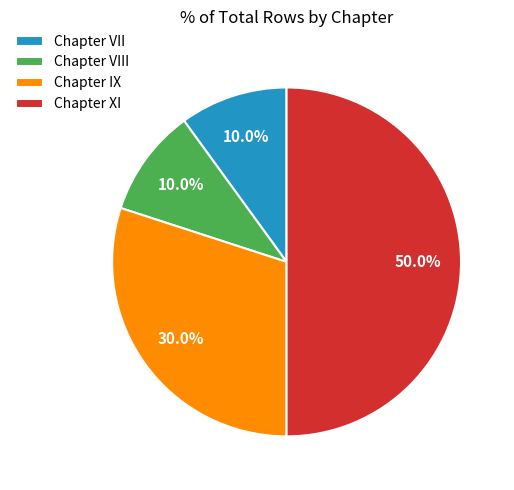

Is Chapter VIII the majority of the pie?

No